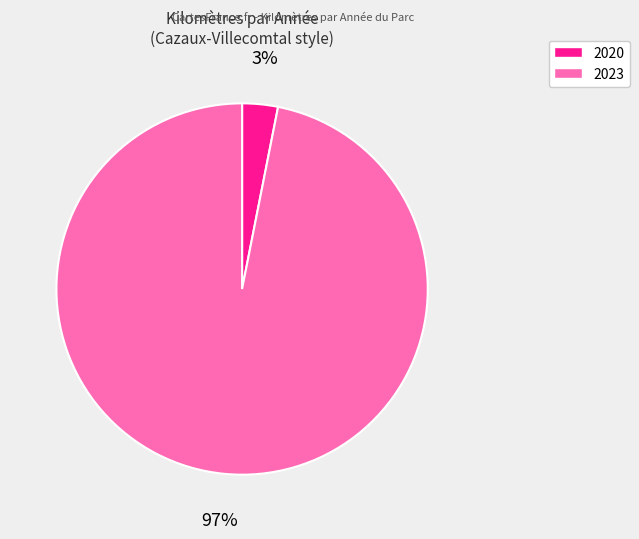

Which has a higher value, 2020 or 2023?

2023